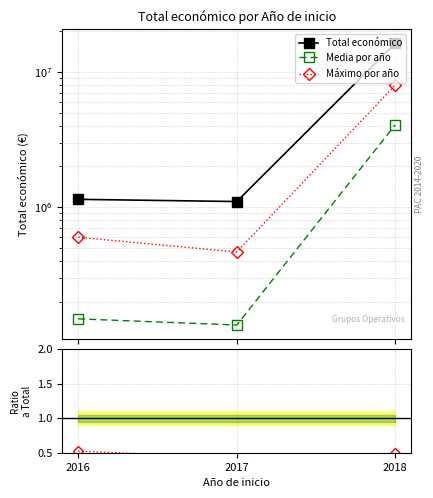

Between 2017 and 2018, which is larger?

2018